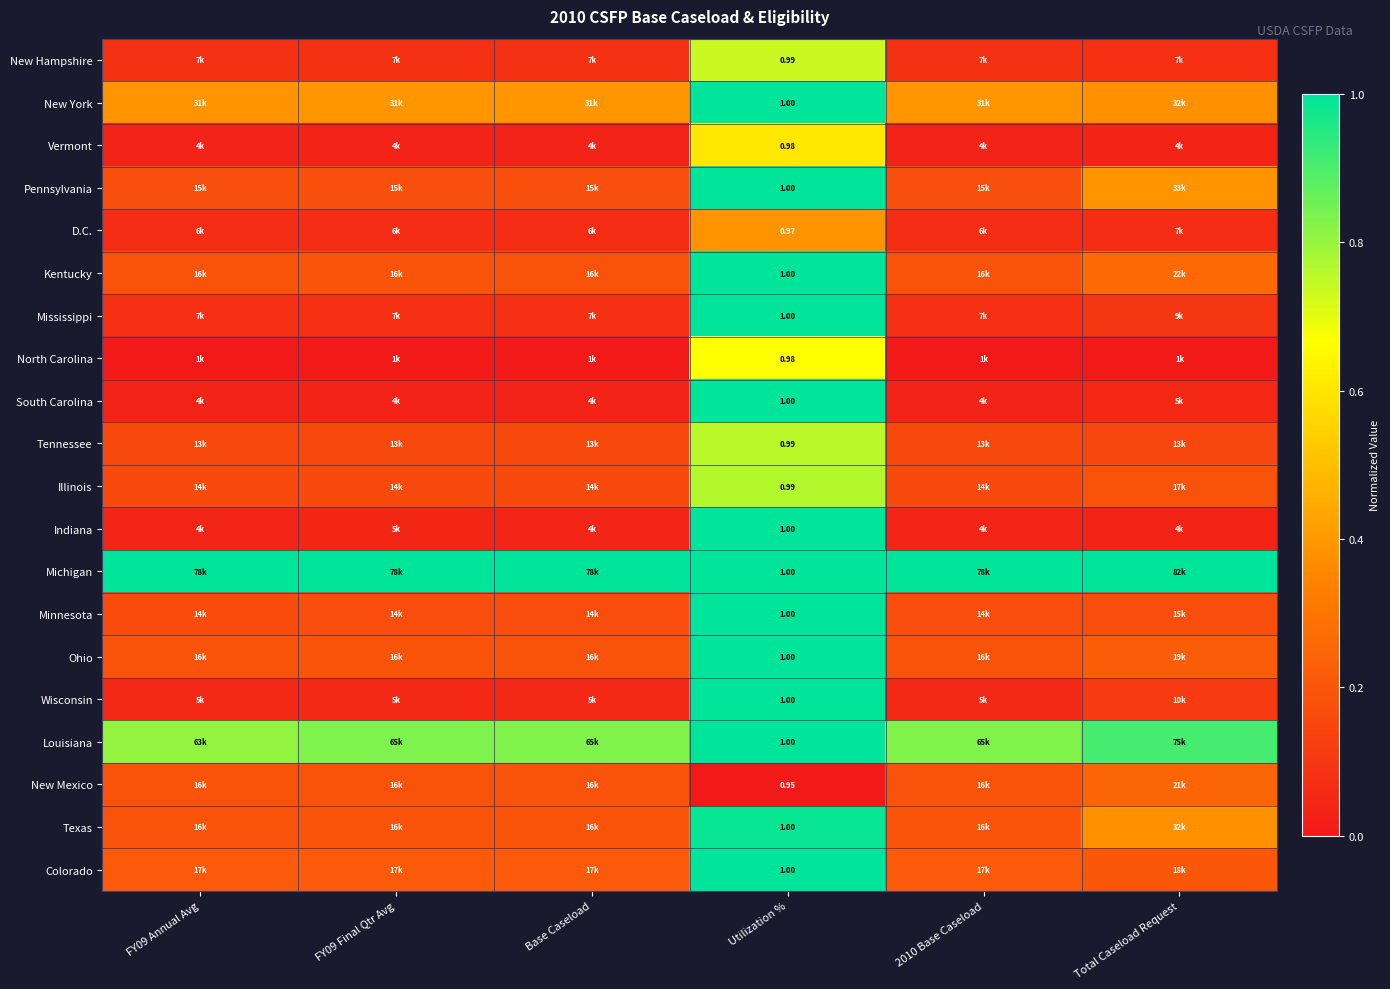

At which category does the chart reach its minimum across all series?

FY09 Annual Avg